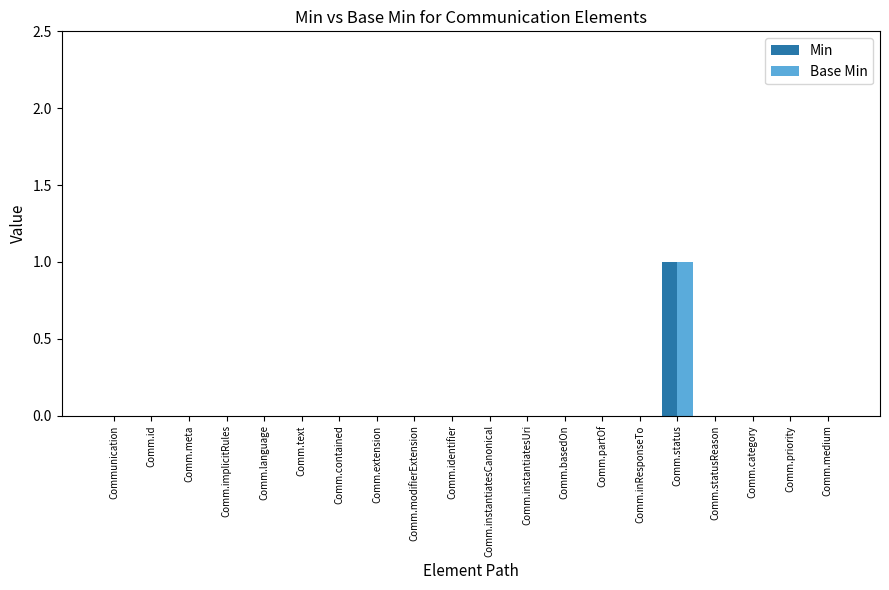

The Min series shows 1 at Comm.instantiatesUri. True or false?

False